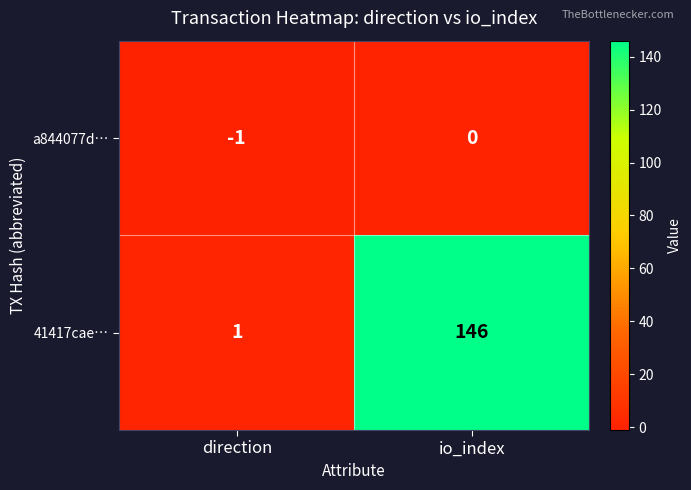

What is the sum of all 41417cae… values?

147